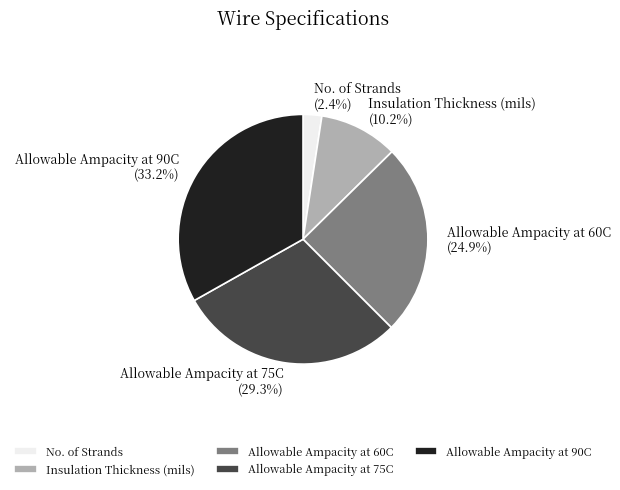

Which slice is the largest?

Allowable Ampacity at 90C